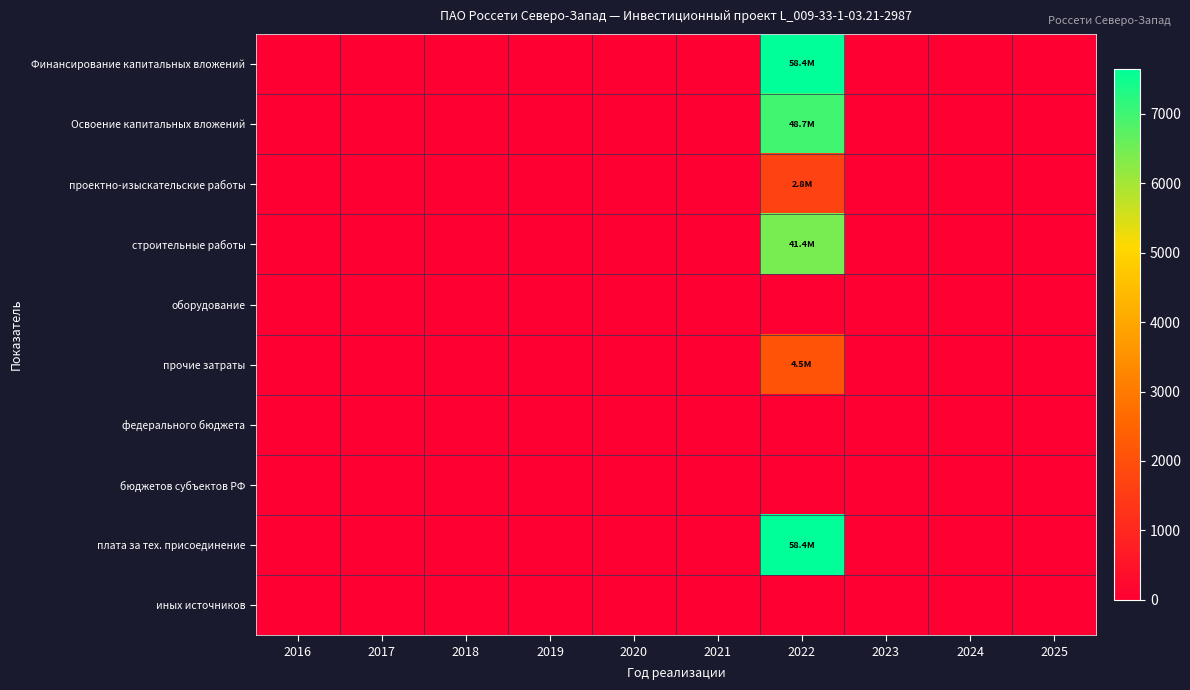

Which has a higher value, 2021 or 2016?

2021